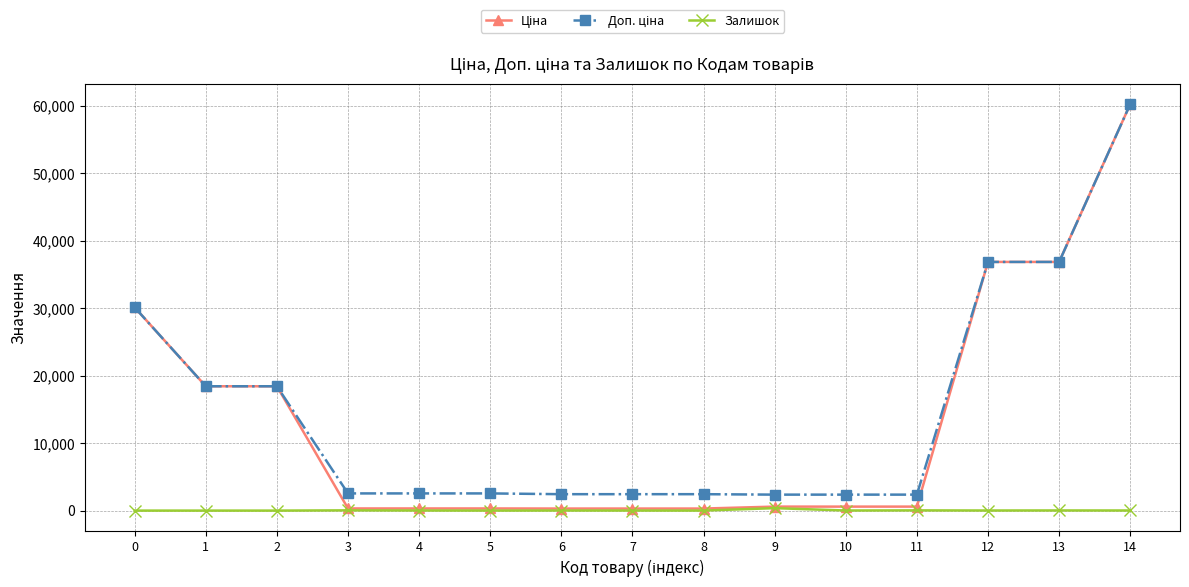

What is the maximum value shown in the chart?

60205.6